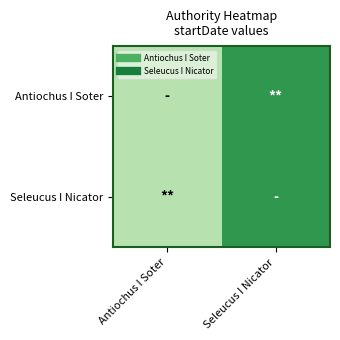

At Seleucus I Nicator, list the series in order from smallest to largest.

Antiochus I Soter, Seleucus I Nicator